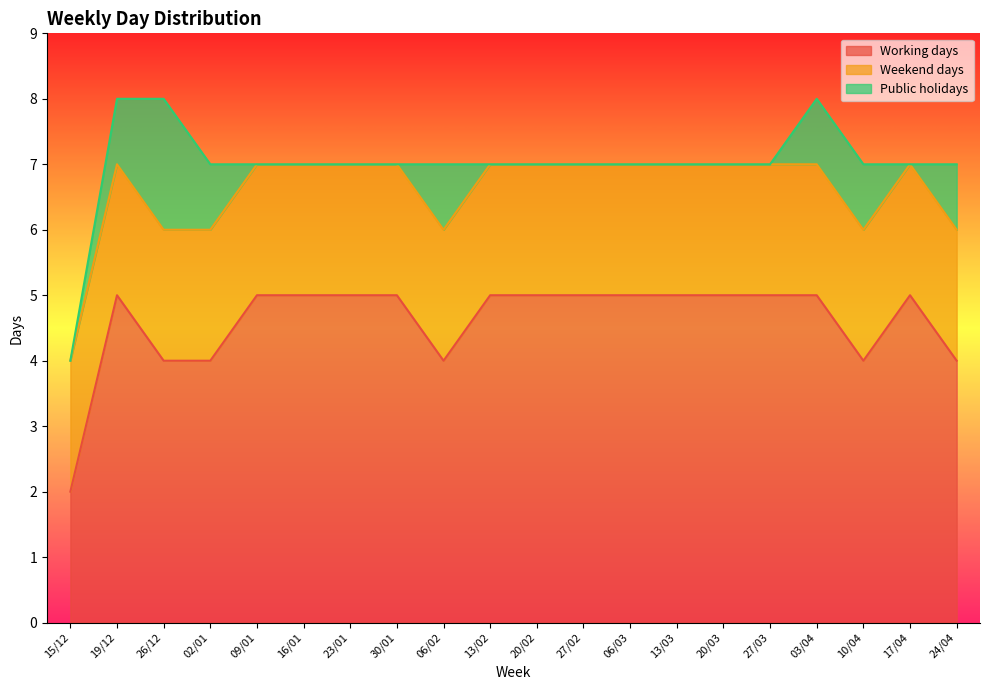

True or false: Working days and Public holidays intersect in this chart.

False